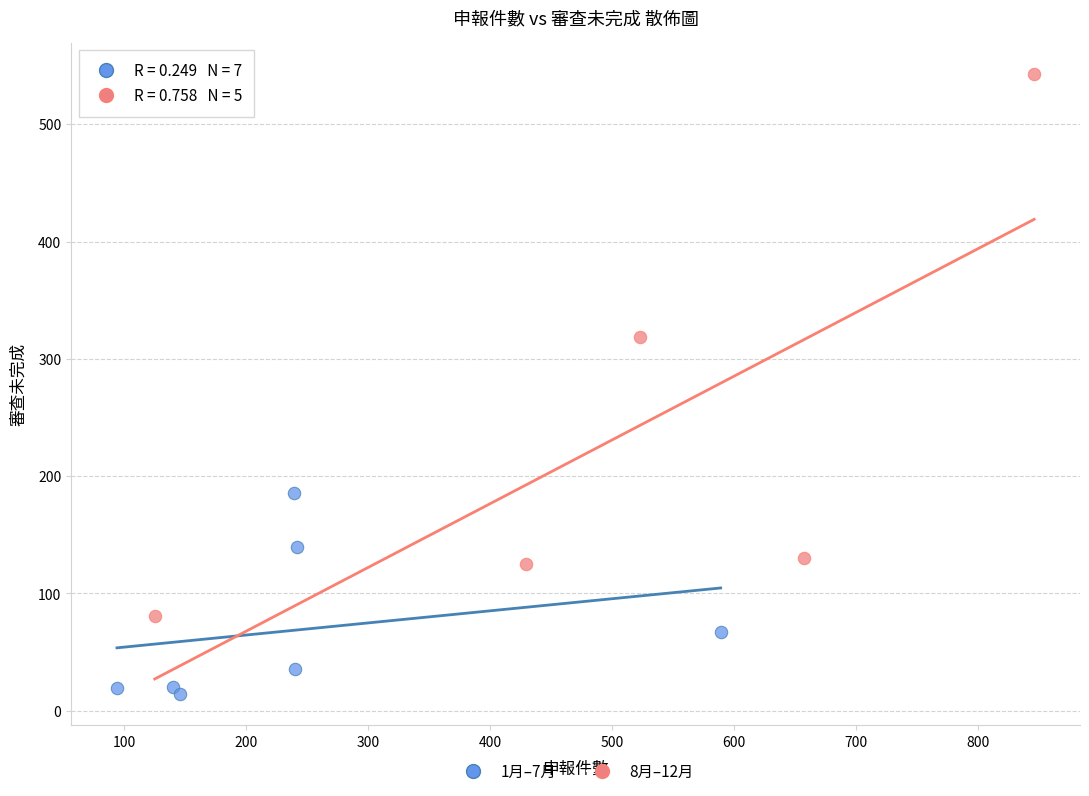

Which series contains the highest Y value?

8月–12月